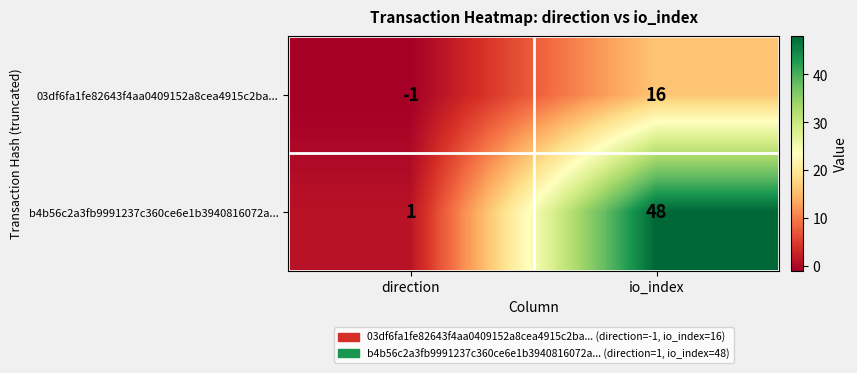

What is the maximum value for b4b56c2a3fb9991237c360ce6e1b3940816072a...?

48